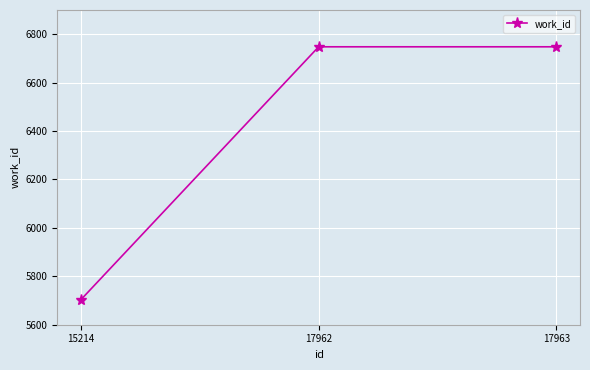

True or false: the data shows 6748 at 17962.

True